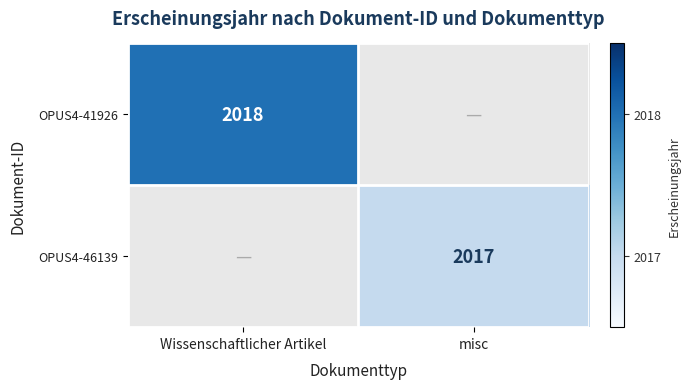

The OPUS4-41926 series shows 2018 at Wissenschaftlicher Artikel. True or false?

True